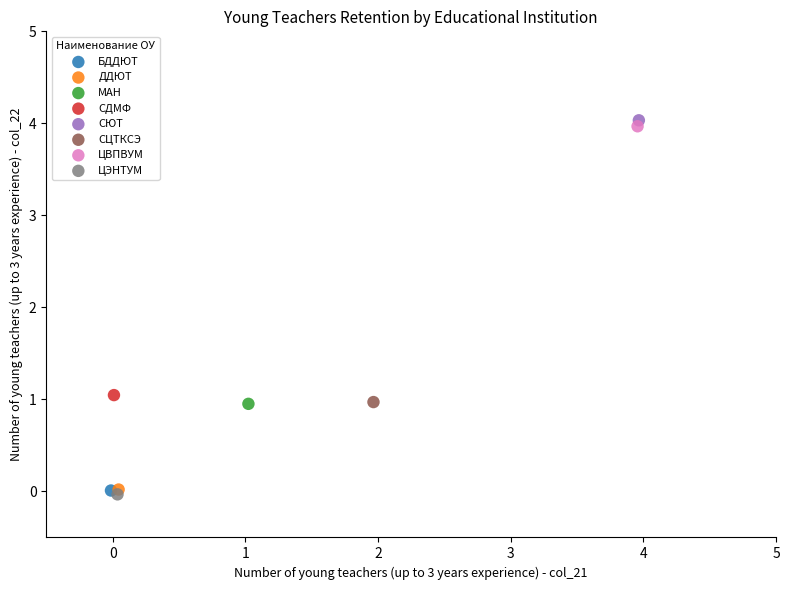

What are all the series names shown in the legend?

БДДЮТ, ДДЮТ, МАН, СДМФ, СЮТ, СЦТКСЭ, ЦВПВУМ, ЦЭНТУМ